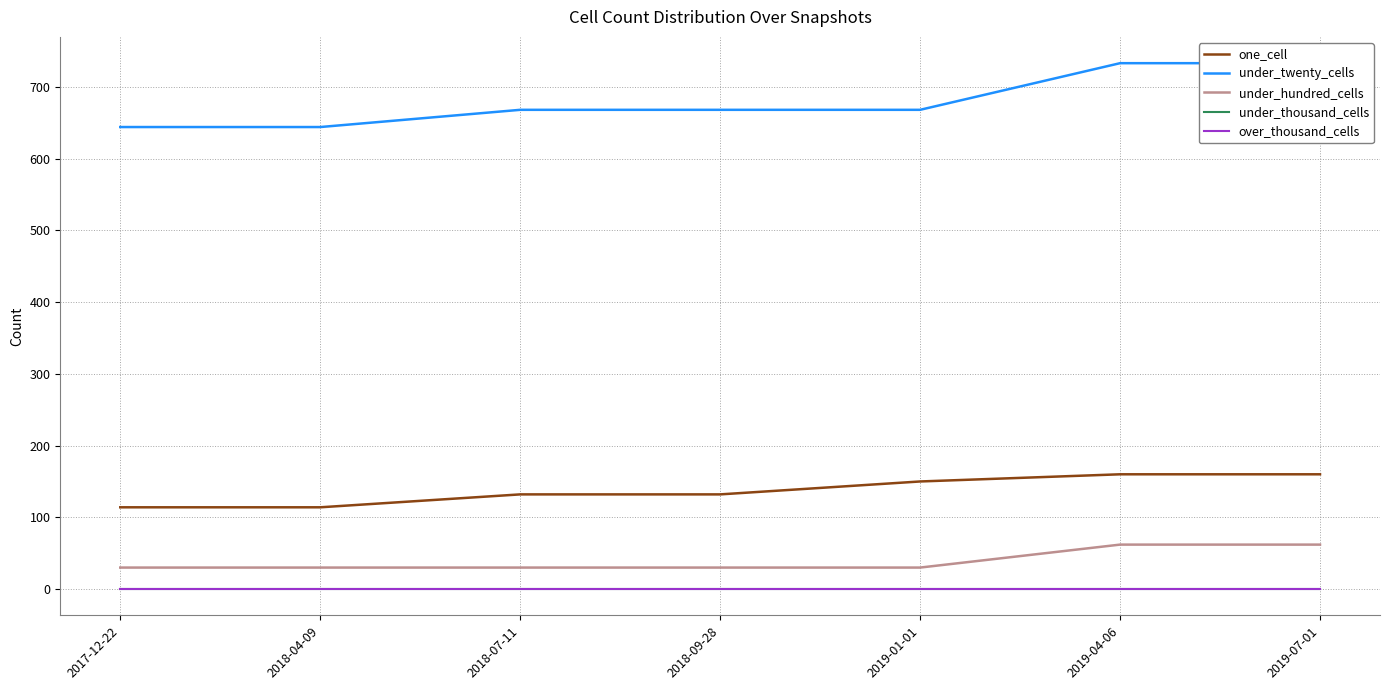

Which series has the largest total across all categories?

under_twenty_cells